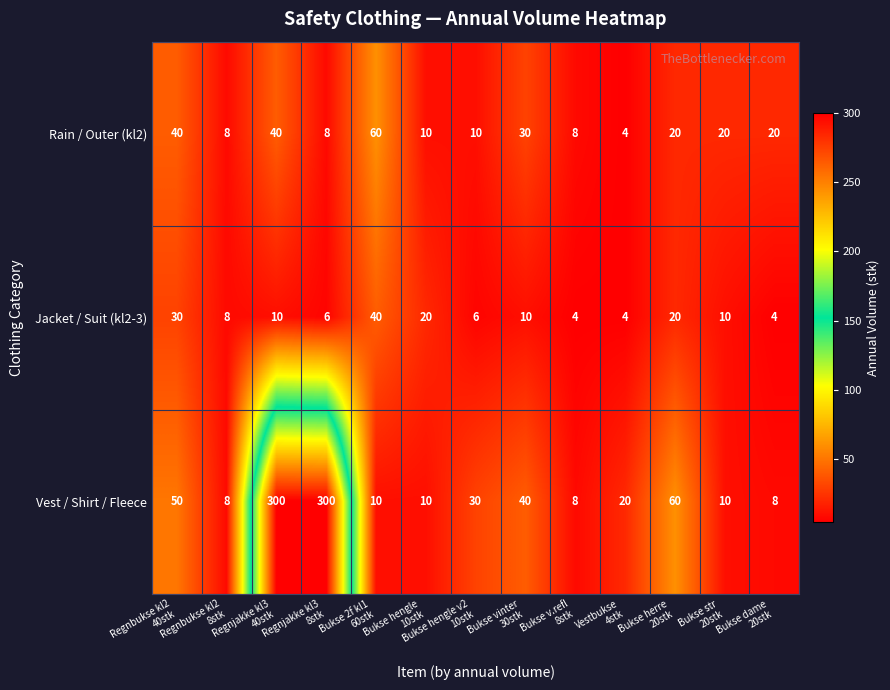

What is the minimum value shown in the chart?

4